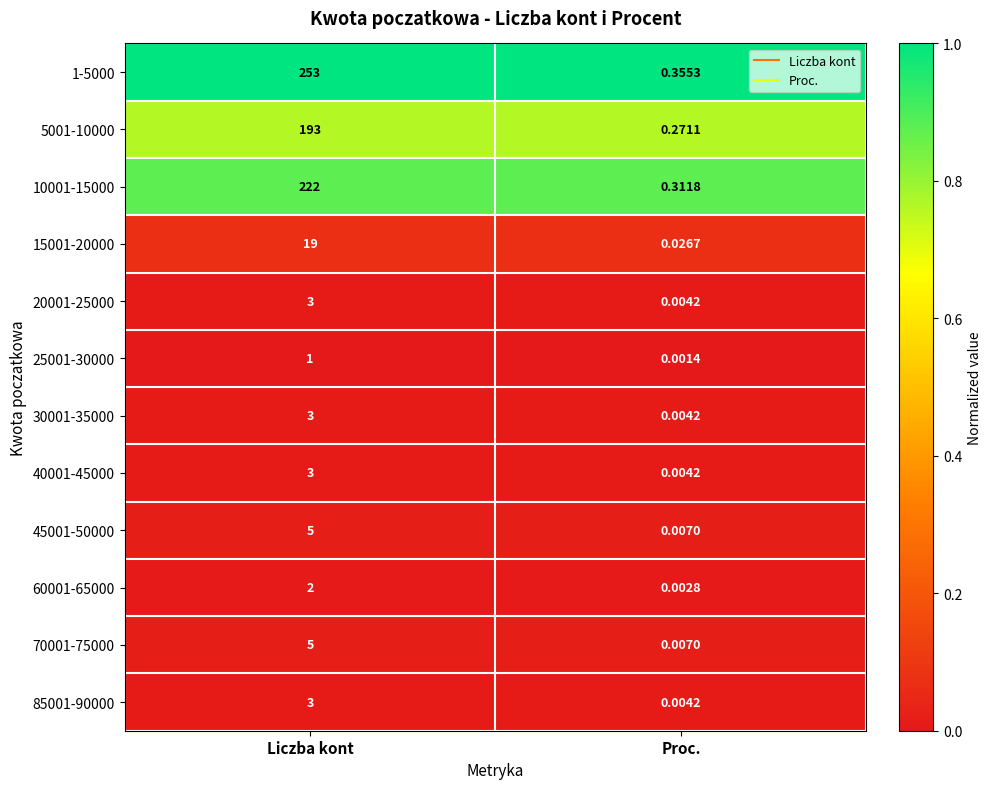

How many distinct data groups are displayed?

12